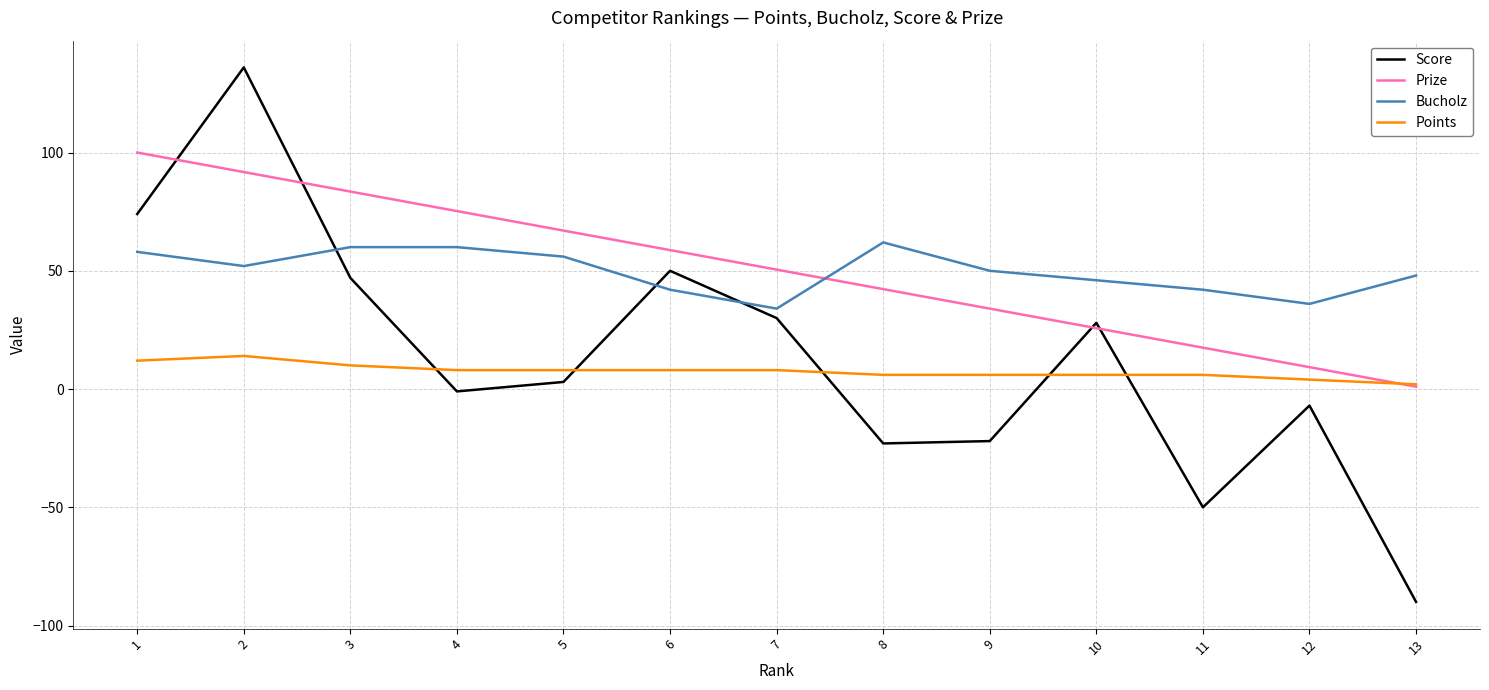

What is the total value across all series at 10?

105.8